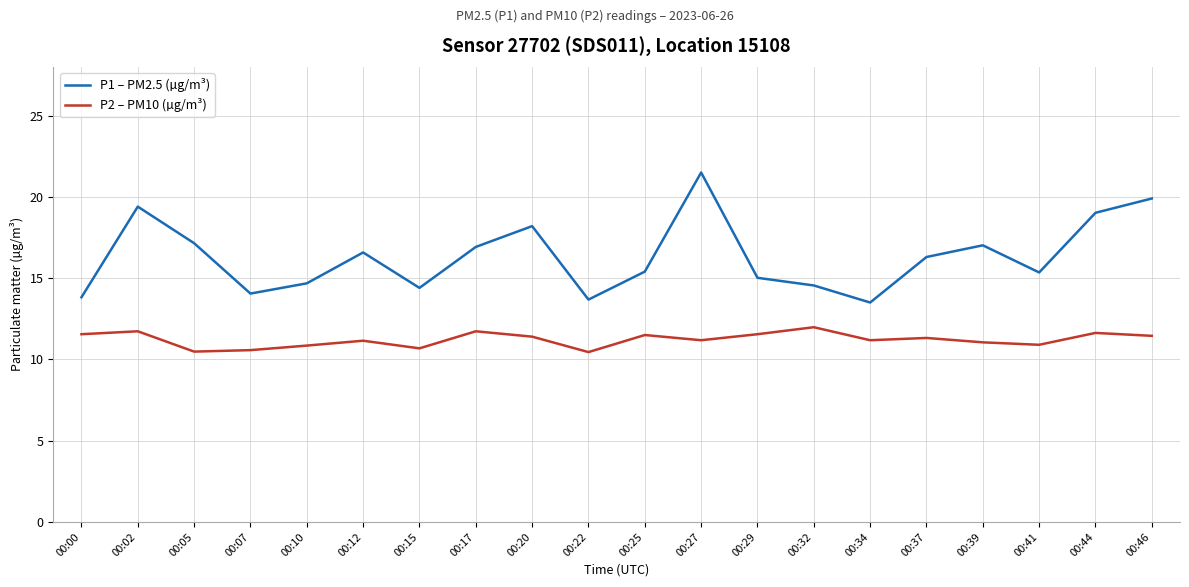

The P1 – PM2.5 (µg/m³) series shows 17.0 at 00:39. True or false?

True